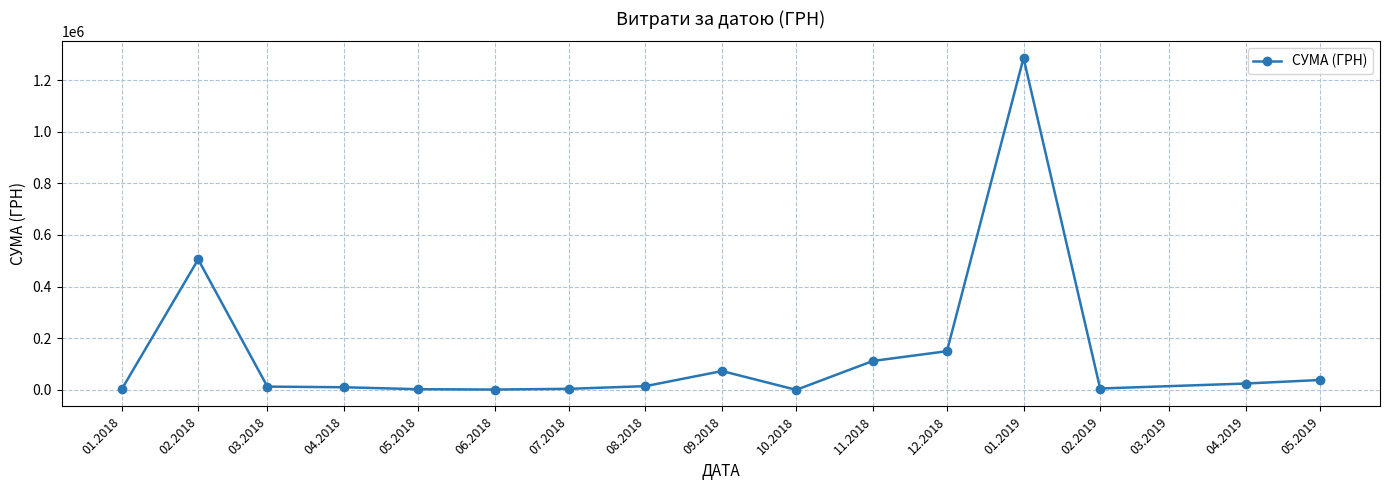

What is the greatest value displayed?

1285754.9